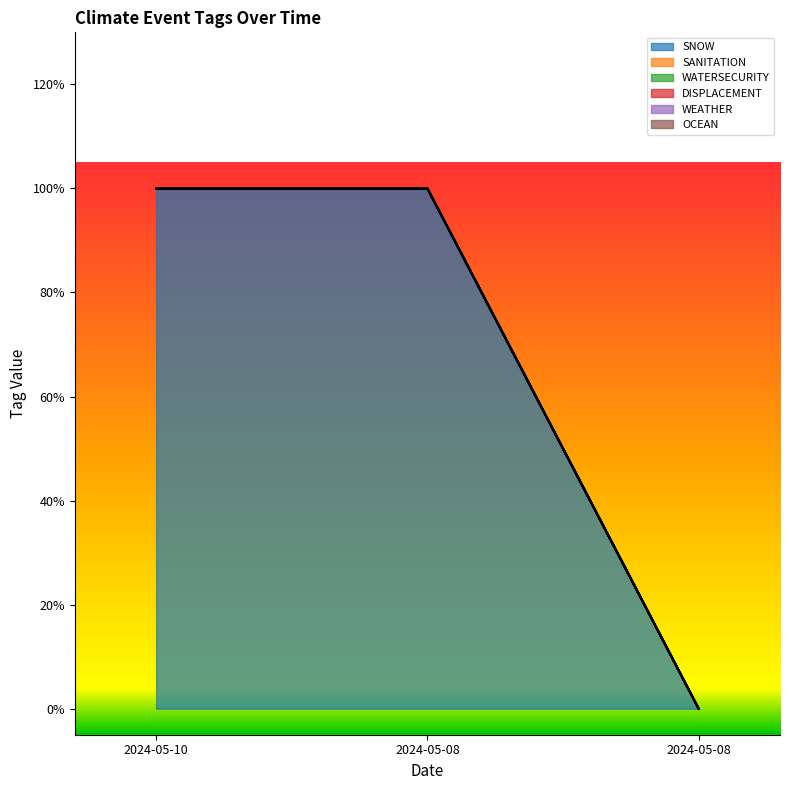

What is the difference between the highest and lowest values at 2024-05-08?

1